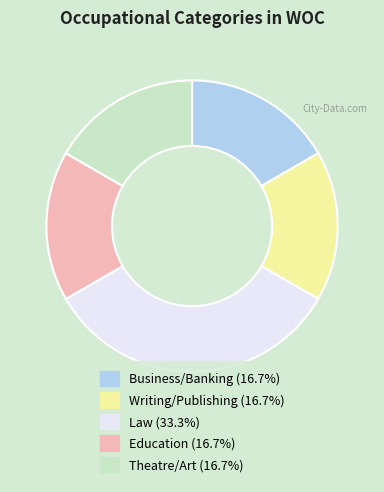

What is the ratio of the value at Education to the value at Law?

0.5